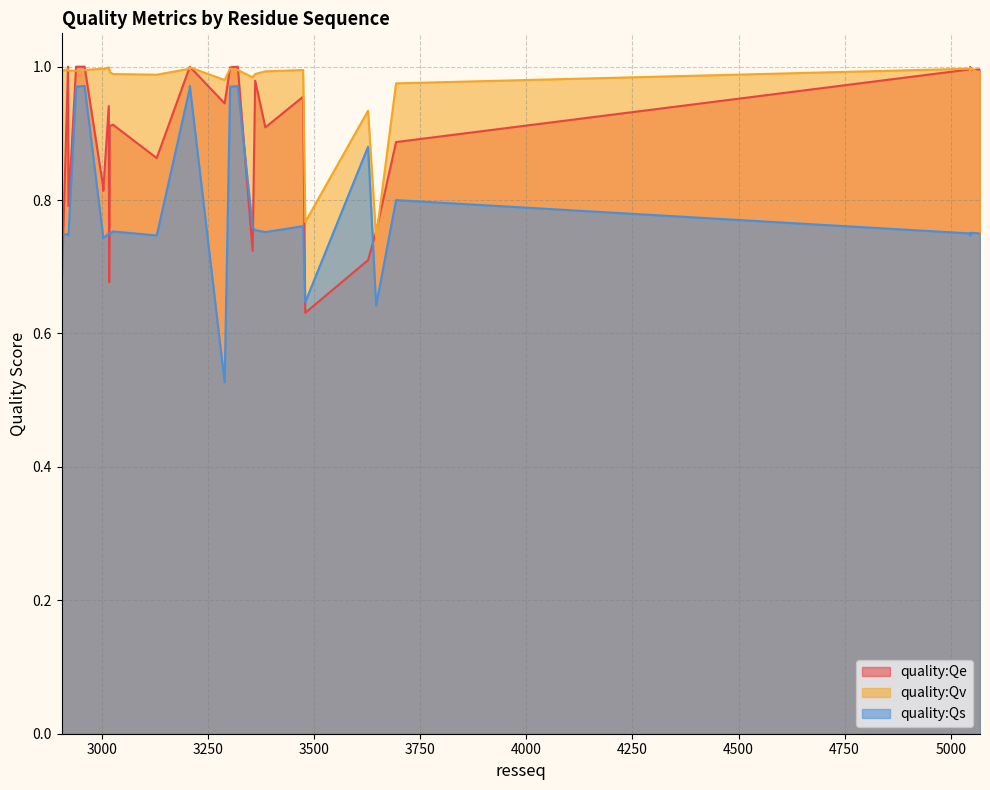

How many times do quality:Qs and quality:Qe cross each other?

9